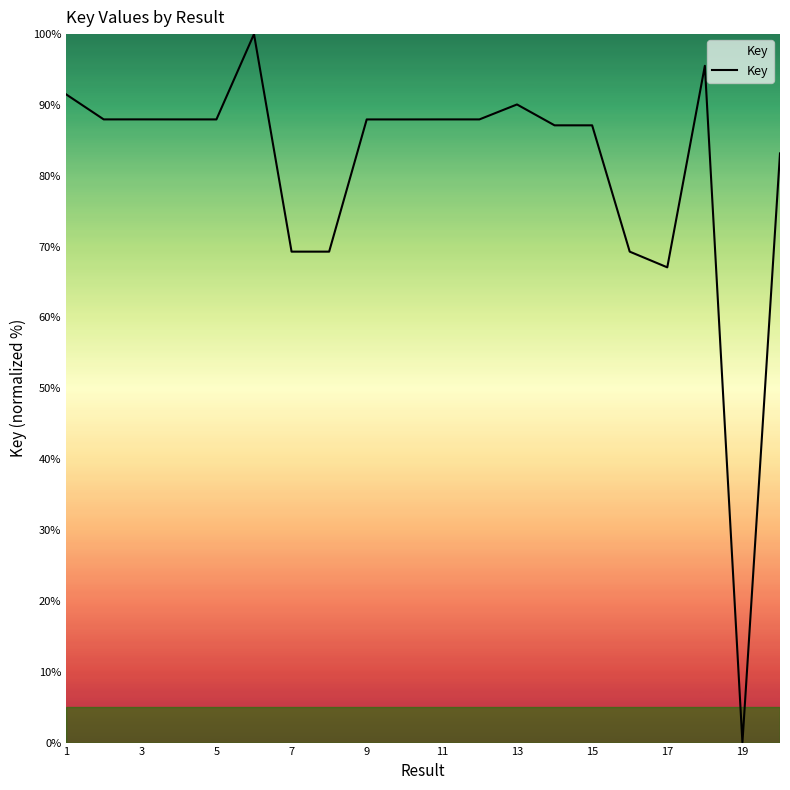

Does the chart have visible grid lines?

No